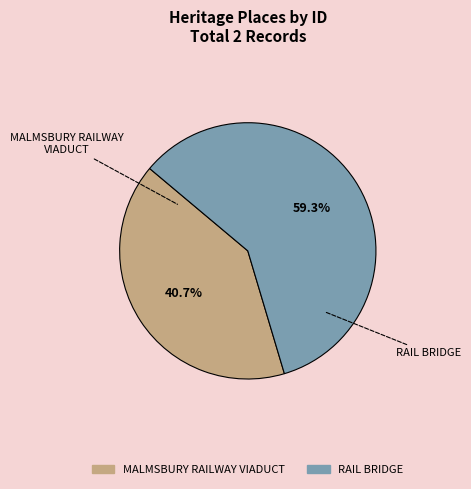

Combined, do RAIL BRIDGE and MALMSBURY RAILWAY VIADUCT account for over 50%?

Yes